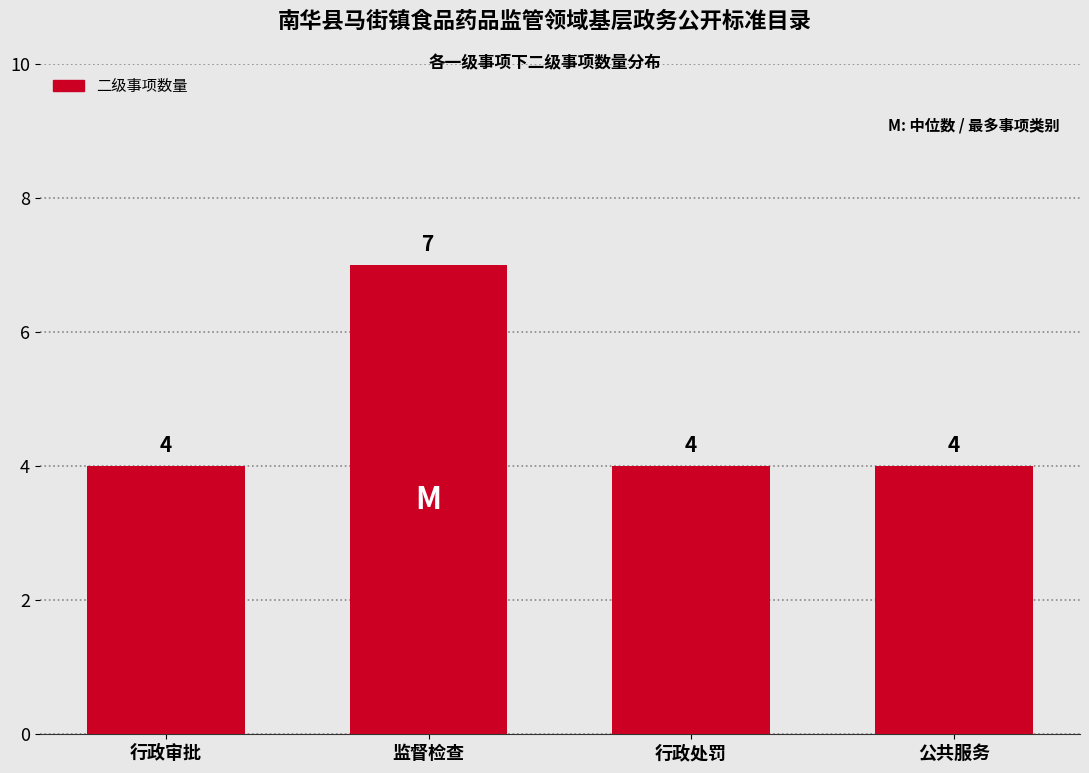

Reading left to right, extract all data points from this chart.

4	7	4	4